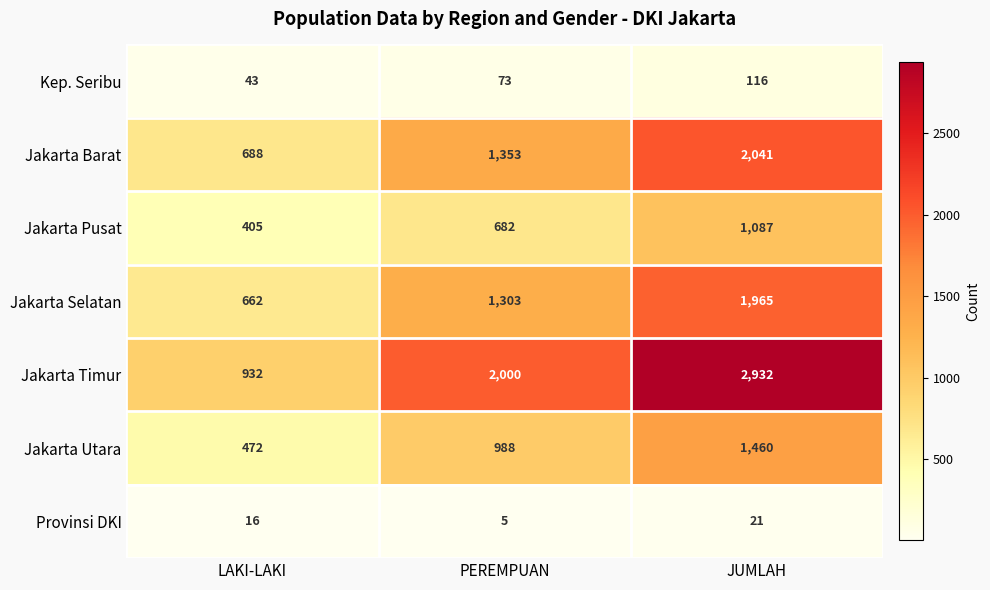

What is the approximate value of Kep. Seribu at LAKI-LAKI, to the nearest 10?

40